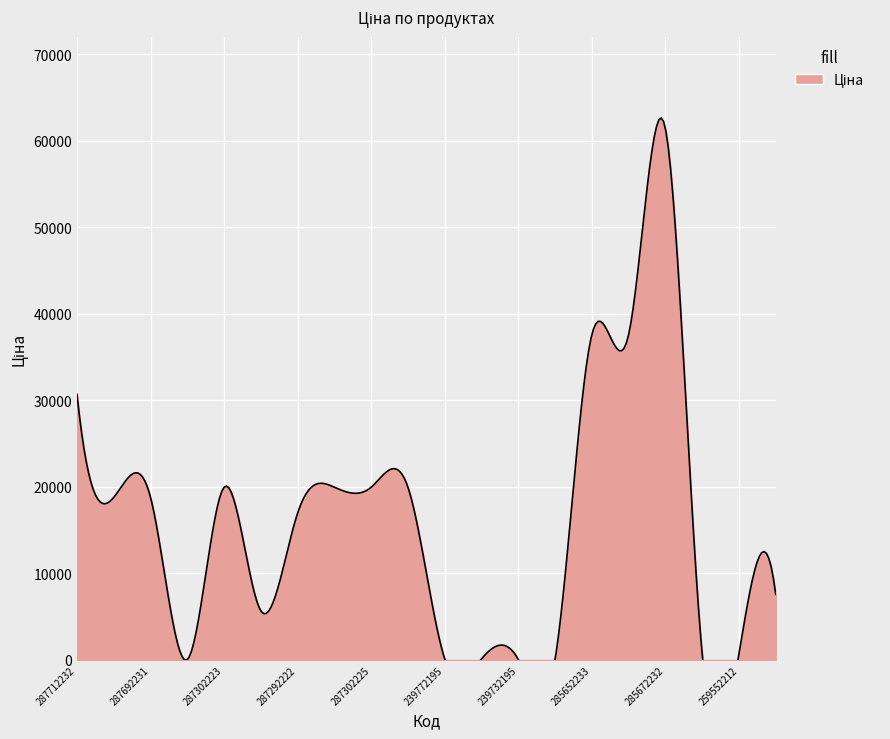

What is the value of the 8th point from the left?

19964.2